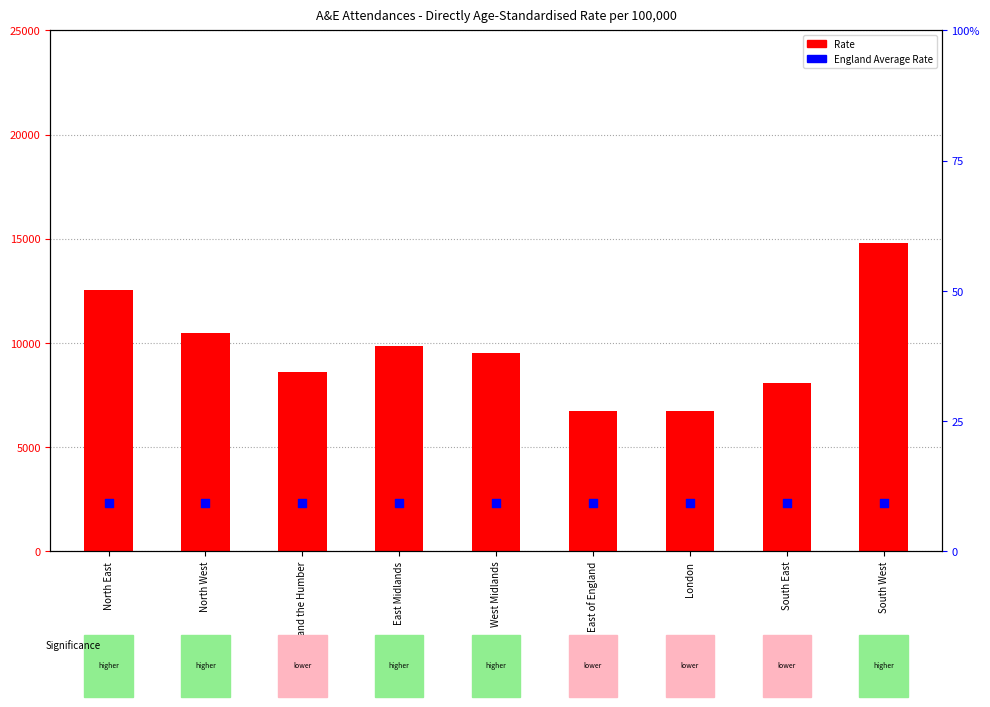

Which series has the widest spread of Y values?

Rate